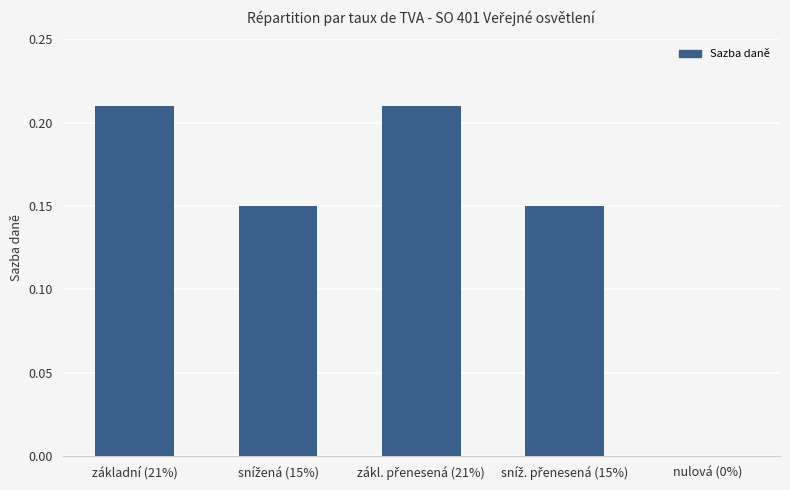

Is it true that the value at nulová (0%) is -0.1?

False